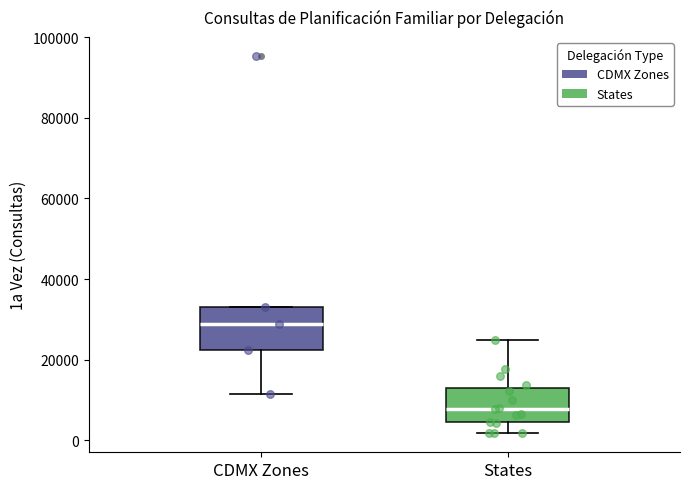

Which box's median line is the highest?

CDMX Zones